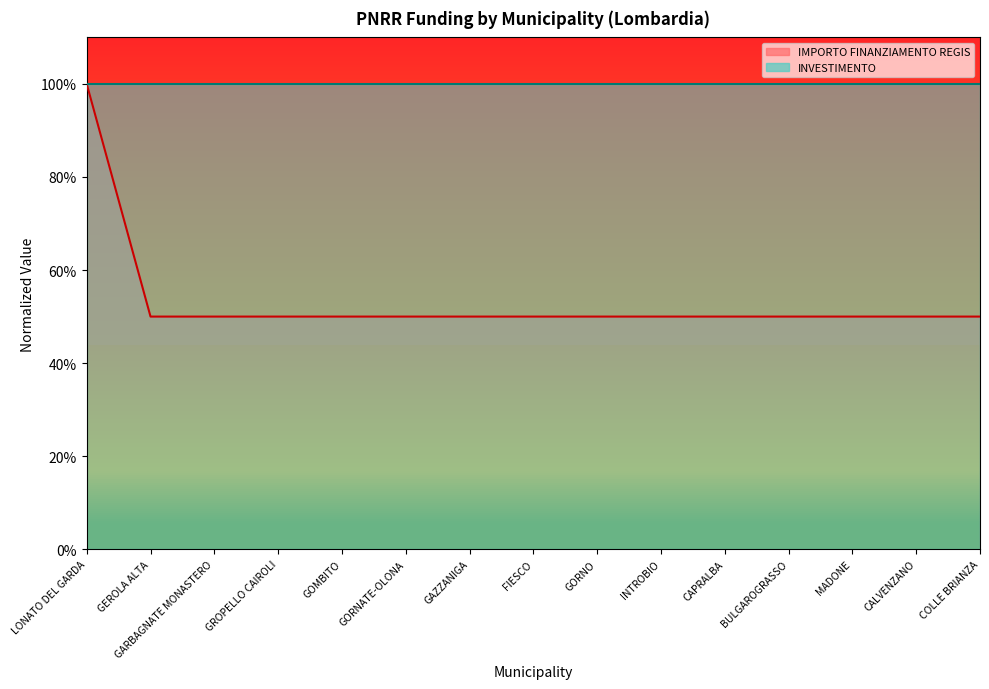

Is it true that the value at GEROLA ALTA is 0.5?

True